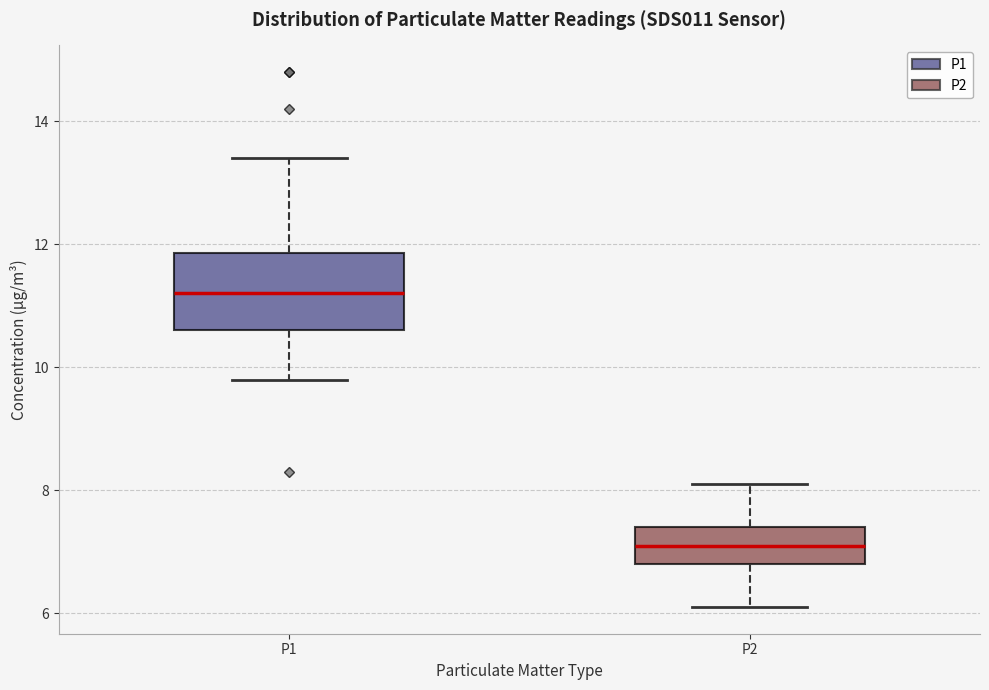

Comparing the boxes themselves (not the whiskers), which one is the tallest?

P1